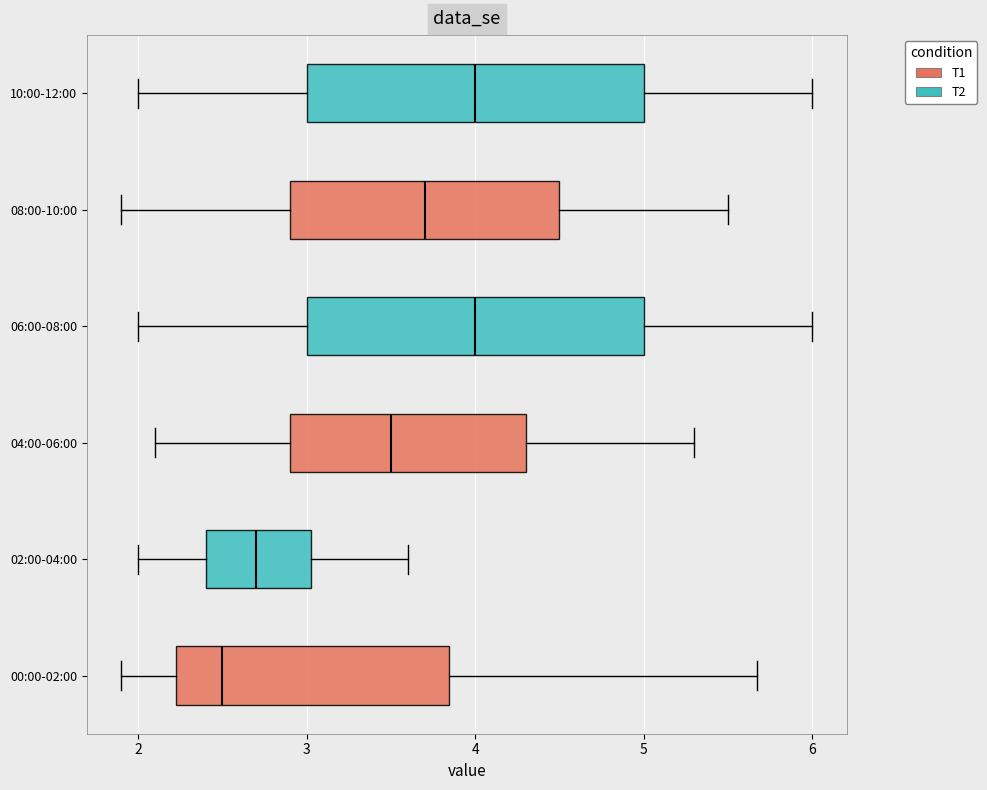

Reading bottom to top, read every box against the x-axis: the position of its median line, the range the box covers, and the ends of its whiskers. The values are not printed on the chart, so give them approximately, as read against the axis.

00:00-02:00: median 2.5, box 2.2 to 3.8, whiskers 1.9 to 5.7
02:00-04:00: median 2.7, box 2.4 to 3.0, whiskers 2.0 to 3.6
04:00-06:00: median 3.5, box 2.9 to 4.3, whiskers 2.1 to 5.3
06:00-08:00: median 4.0, box 3.0 to 5.0, whiskers 2.0 to 6.0
08:00-10:00: median 3.7, box 2.9 to 4.5, whiskers 1.9 to 5.5
10:00-12:00: median 4.0, box 3.0 to 5.0, whiskers 2.0 to 6.0